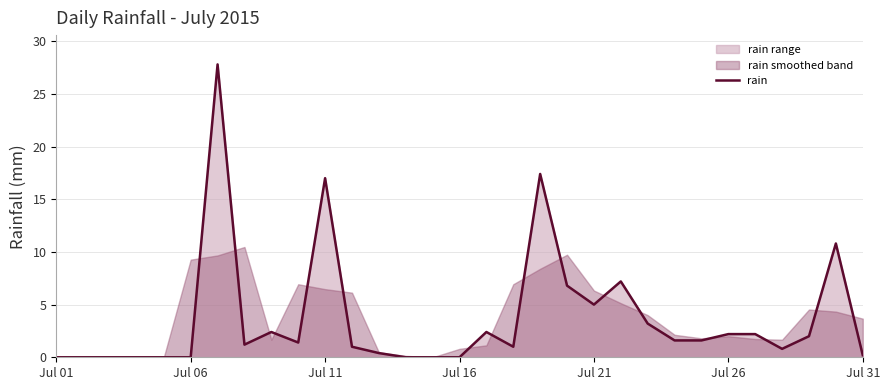

Which label corresponds to the smallest value in the chart?

Jul 01